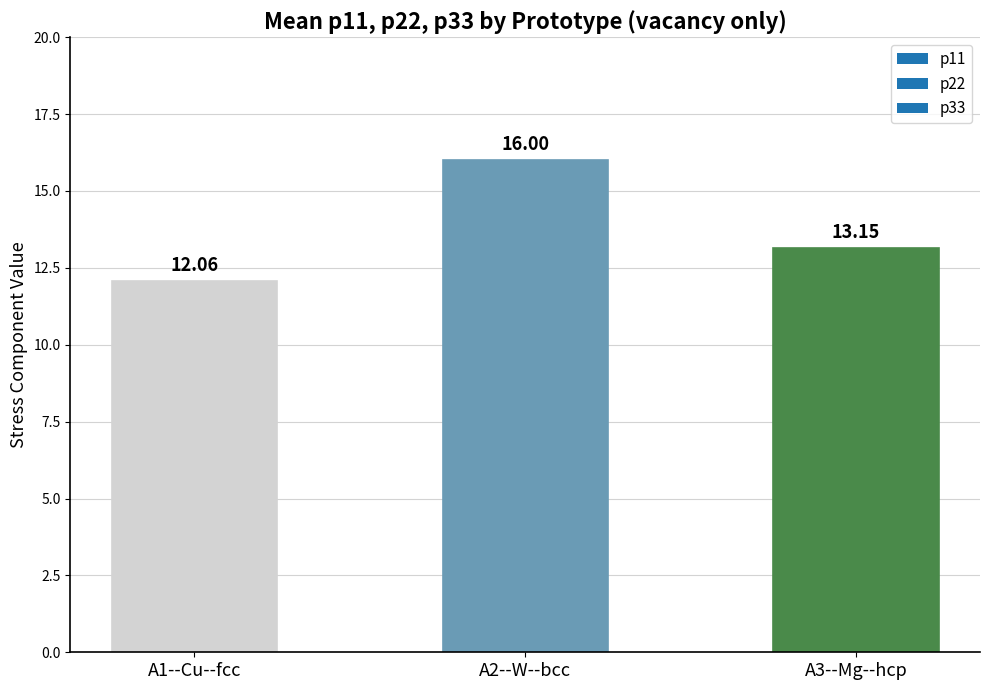

Rank the categories by value from highest to lowest.

A2--W--bcc, A3--Mg--hcp, A1--Cu--fcc